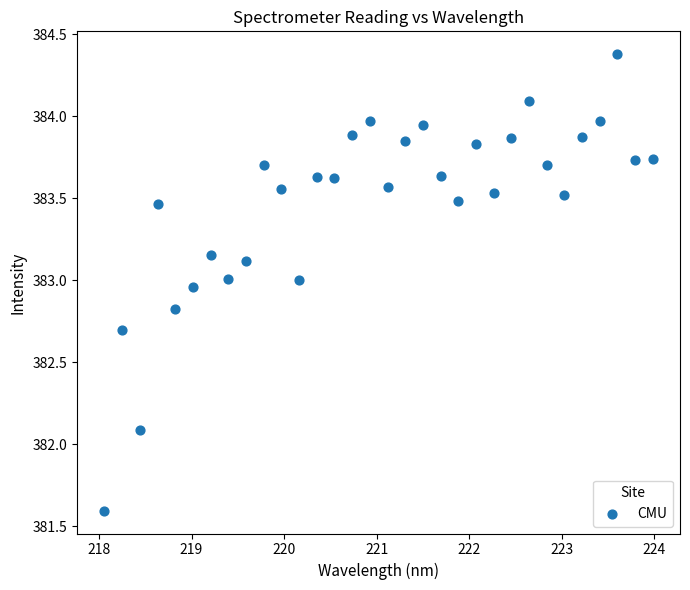

What Y value in the scatter plot is closest to 382?

382.1